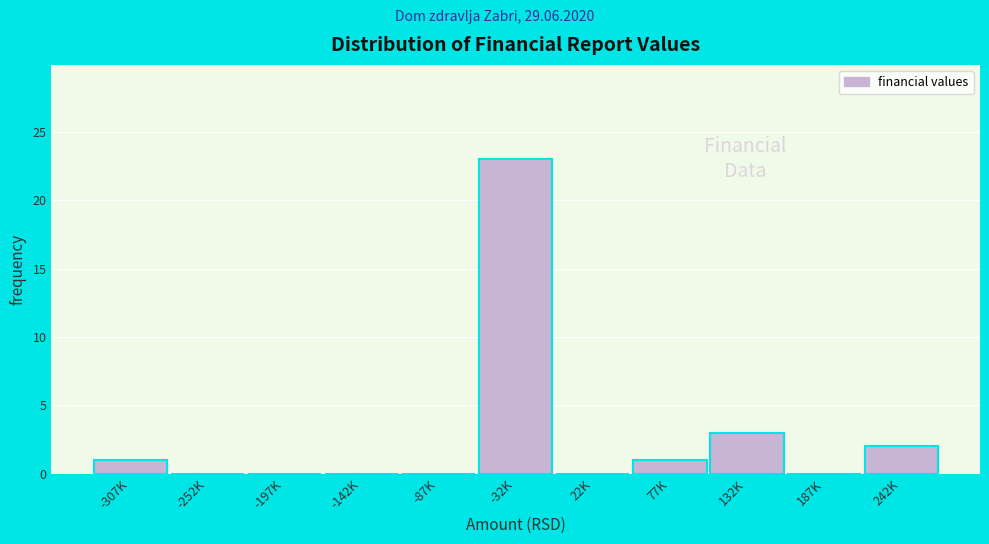

Reading left to right, what are all the values shown in this chart?

-307K=1	-252K=0	-197K=0	-142K=0	-87K=0	-32K=23	22K=0	77K=1	132K=3	187K=0	242K=2